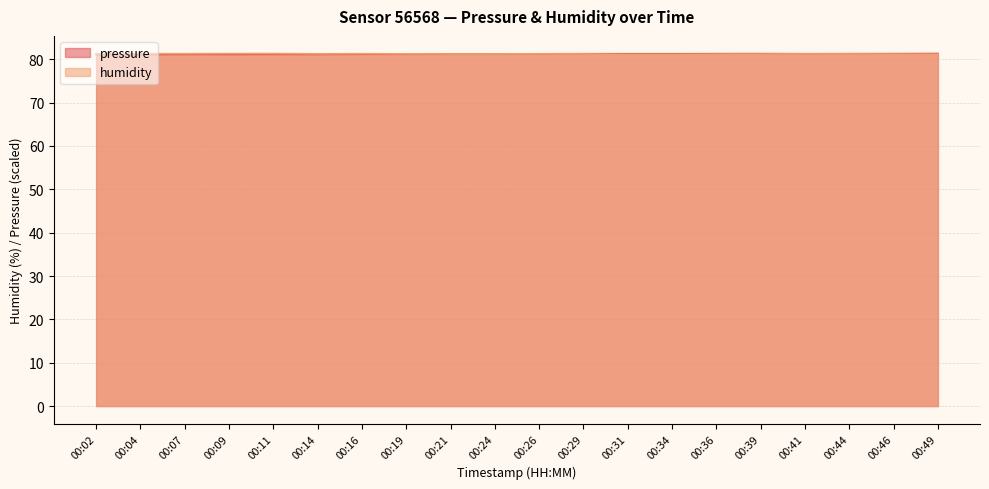

Reading right to left, what are all the values shown in this chart?

pressure: 00:49=81.3	00:46=81.3	00:44=81.3	00:41=81.3	00:39=81.3	00:36=81.3	00:34=81.3	00:31=81.3	00:29=81.3	00:26=81.3	00:24=81.2	00:21=81.2	00:19=81.2	00:16=81.2	00:14=81.1	00:11=81.2	00:09=81.1	00:07=81.1	00:04=81.1	00:02=81.1
humidity: 00:49=81.2	00:46=81.2	00:44=81.2	00:41=81.2	00:39=81.2	00:36=81.2	00:34=81.1	00:31=81.1	00:29=81.2	00:26=81.3	00:24=81.2	00:21=81.2	00:19=81.2	00:16=81.3	00:14=81.3	00:11=81.3	00:09=81.3	00:07=81.3	00:04=81.3	00:02=81.3